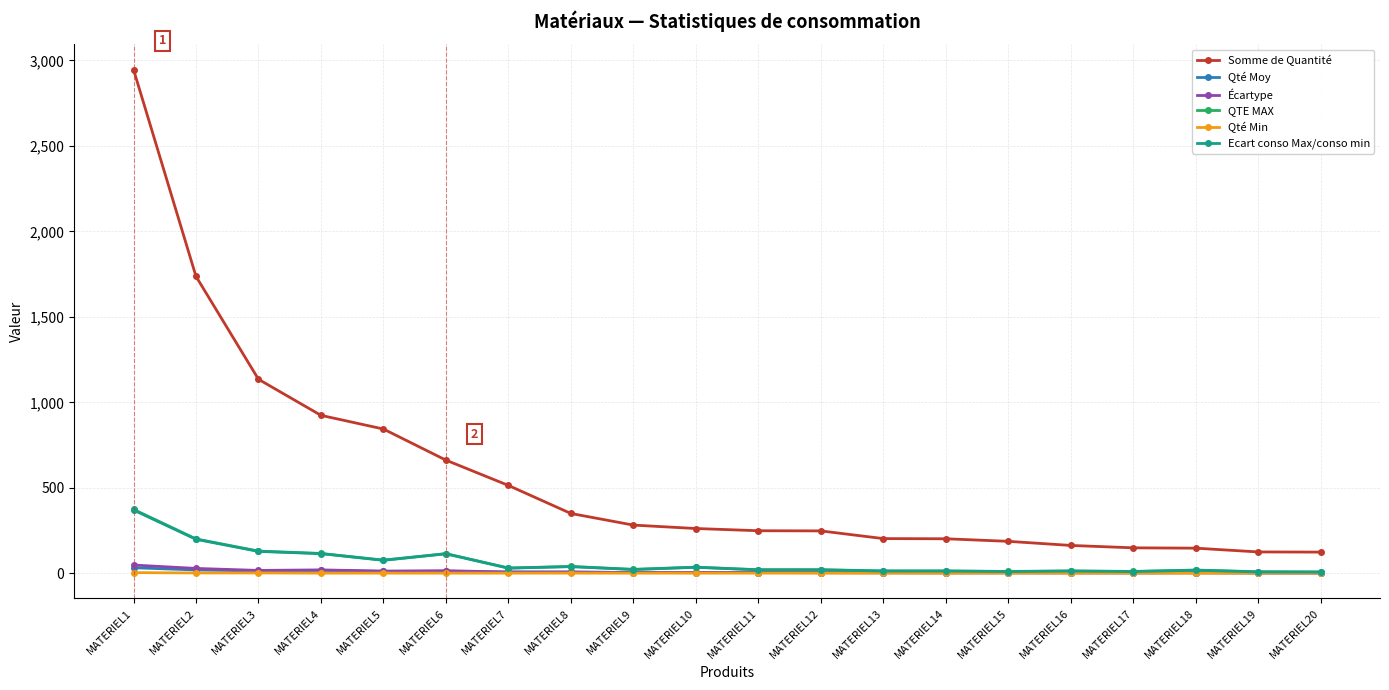

What are all the series names shown in the legend?

Somme de Quantité, Qté Moy, Écartype, QTE MAX, Qté Min, Ecart conso Max/conso min